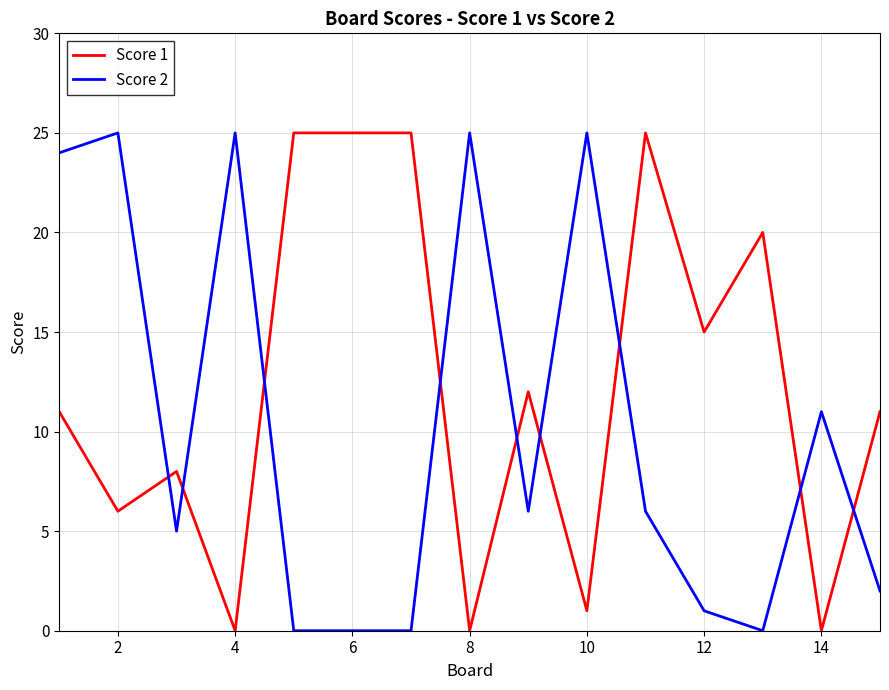

Which series has the largest total across all categories?

Score 1